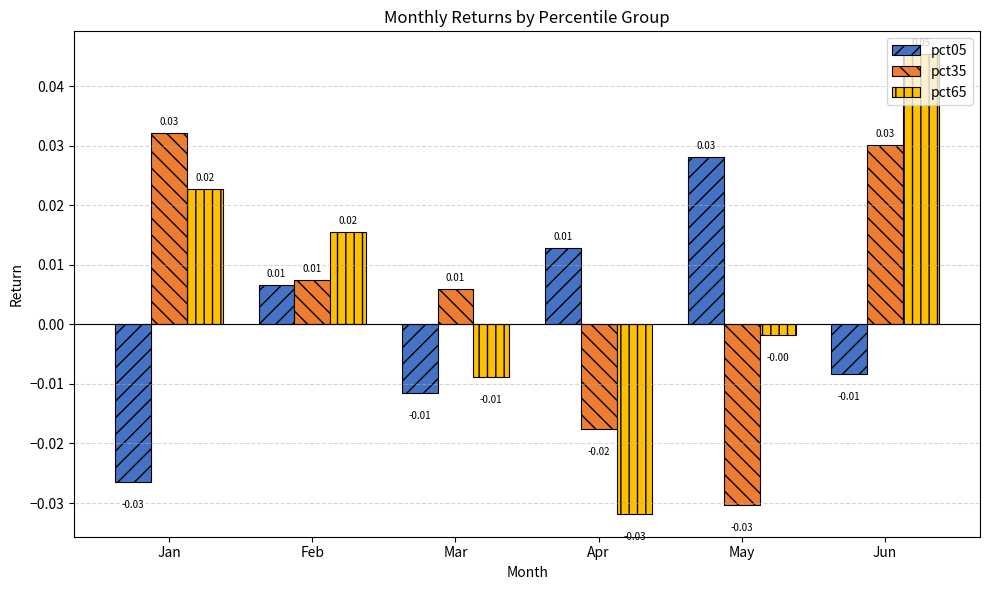

Which series has the largest range (max minus min)?

pct65